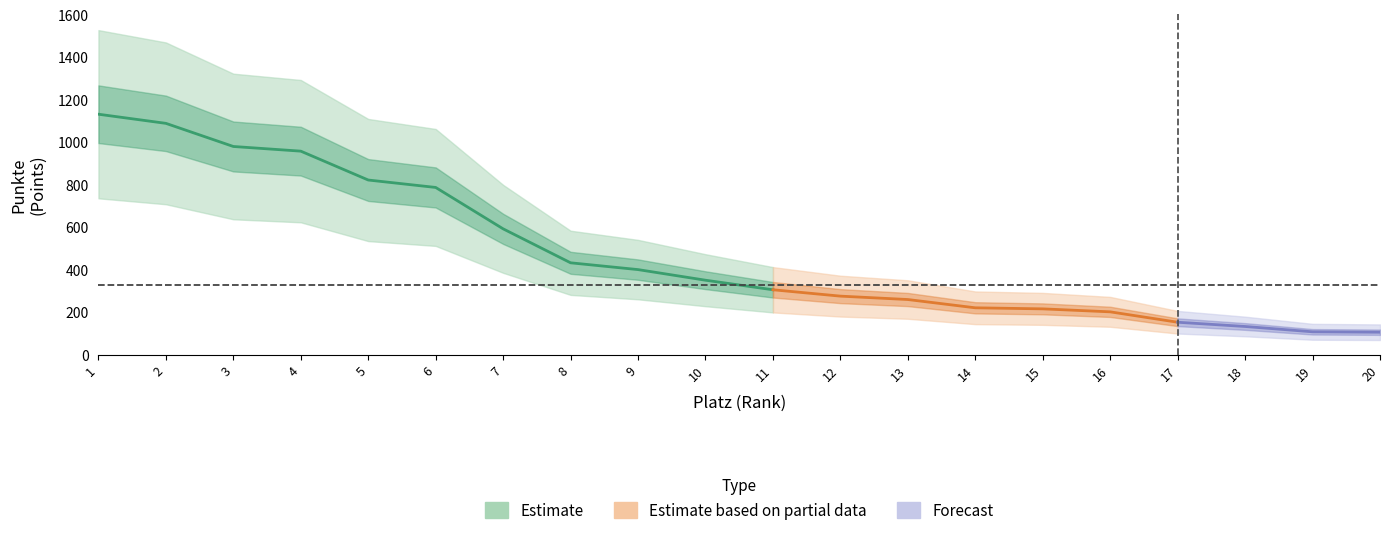

What is the sum of all values?

9513